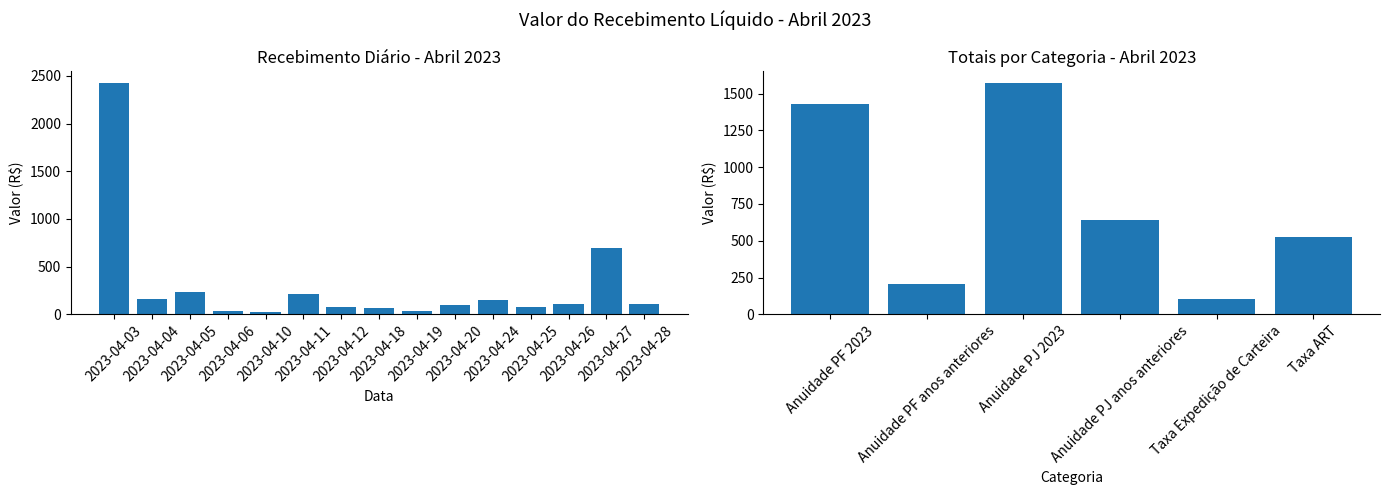

What is the difference between the second highest and minimum values?

668.4